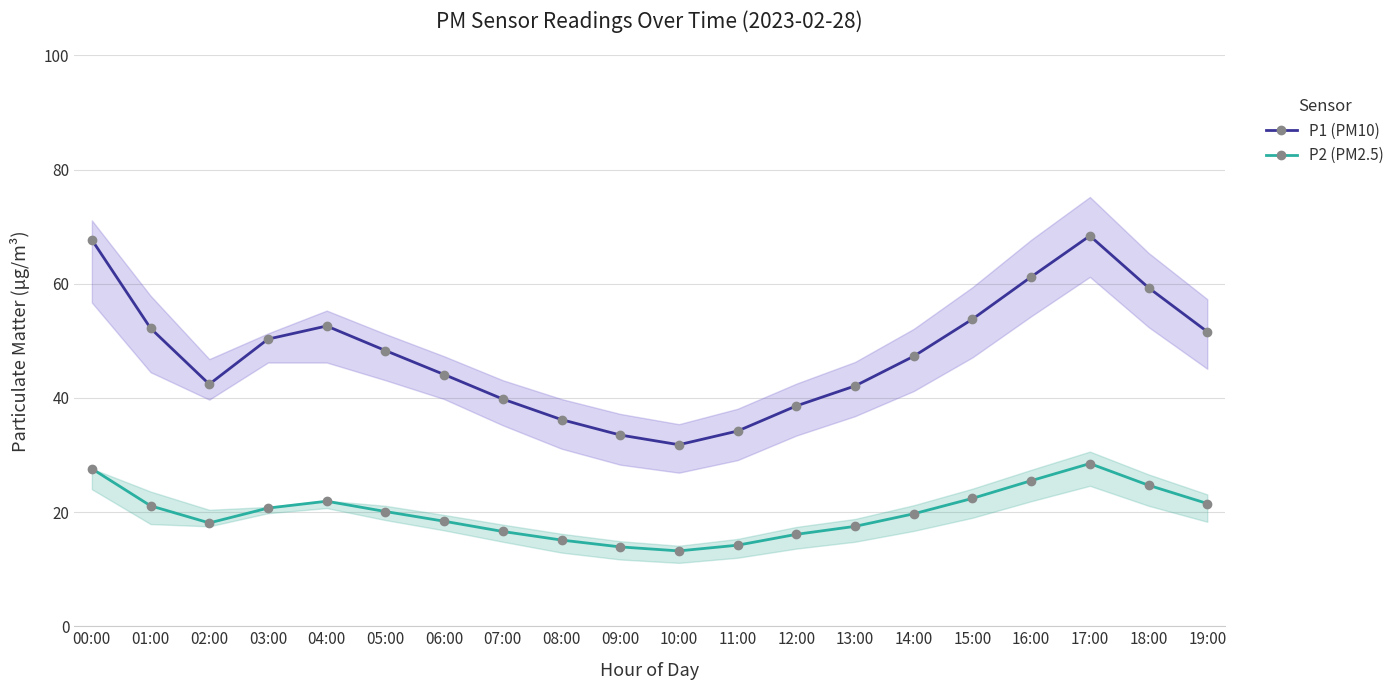

What is the maximum value shown in the chart?

68.4